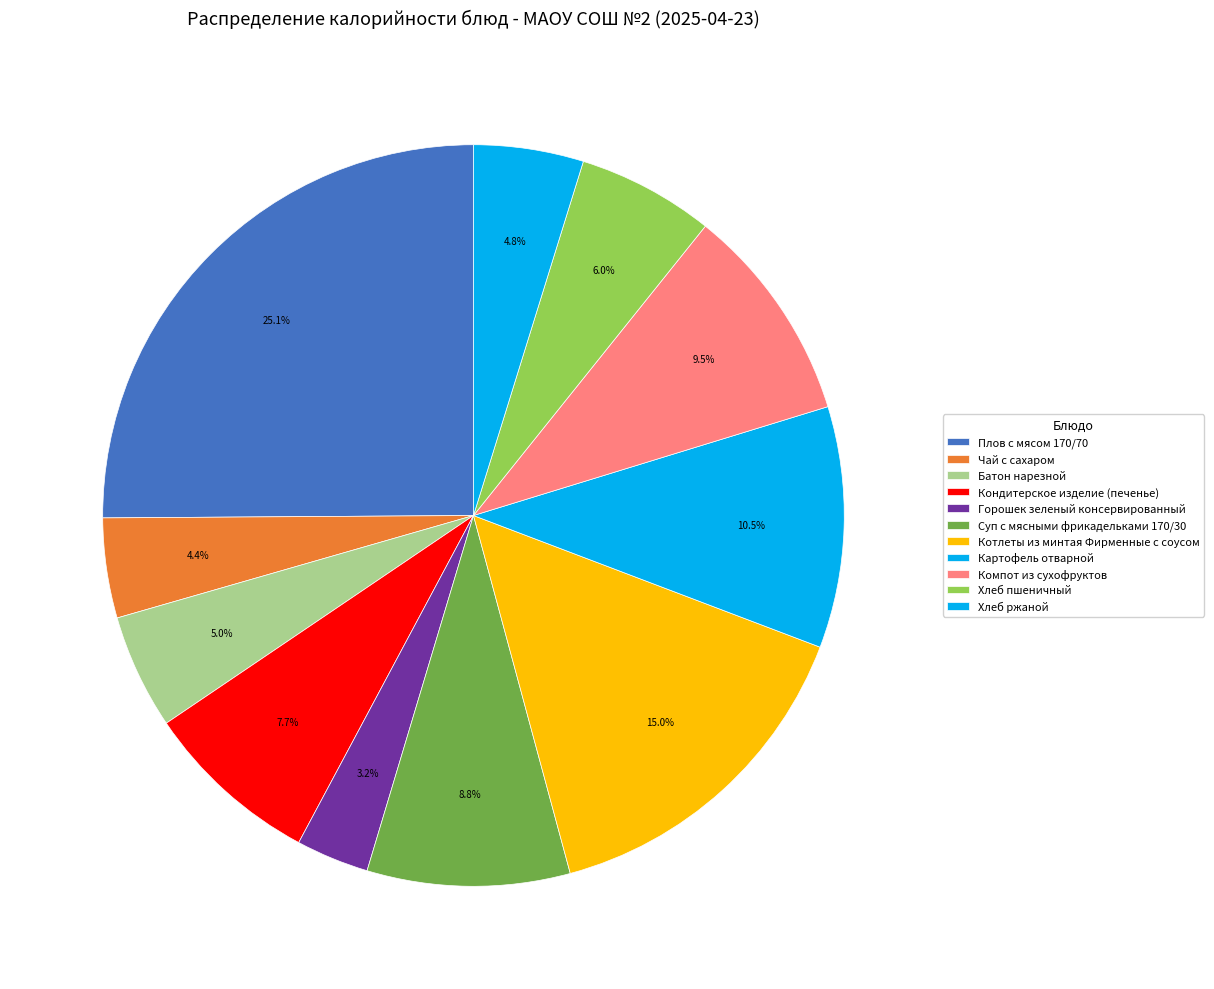

How many slices are in this pie chart?

11